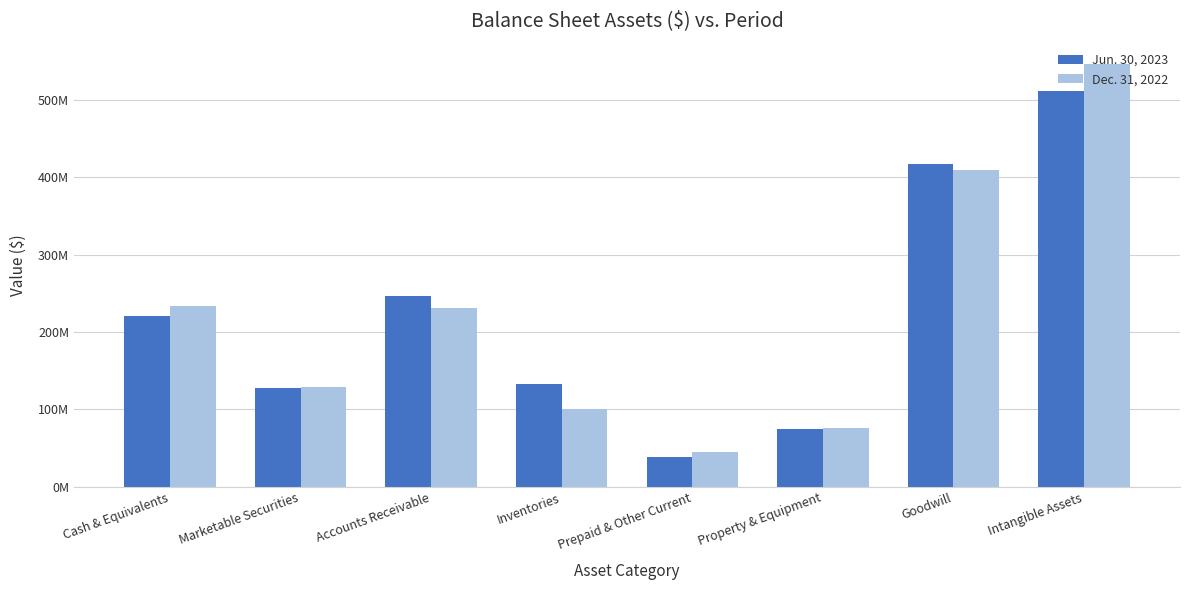

What are all the series names shown in the legend?

Jun. 30, 2023, Dec. 31, 2022